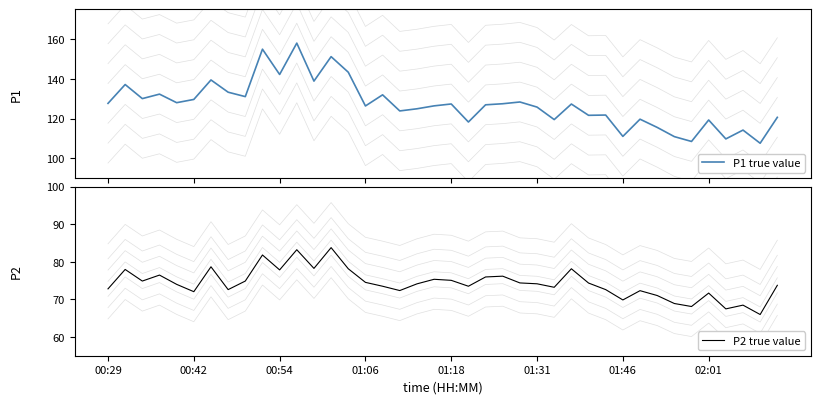

What is the lowest value of the P1 true value series?

107.6